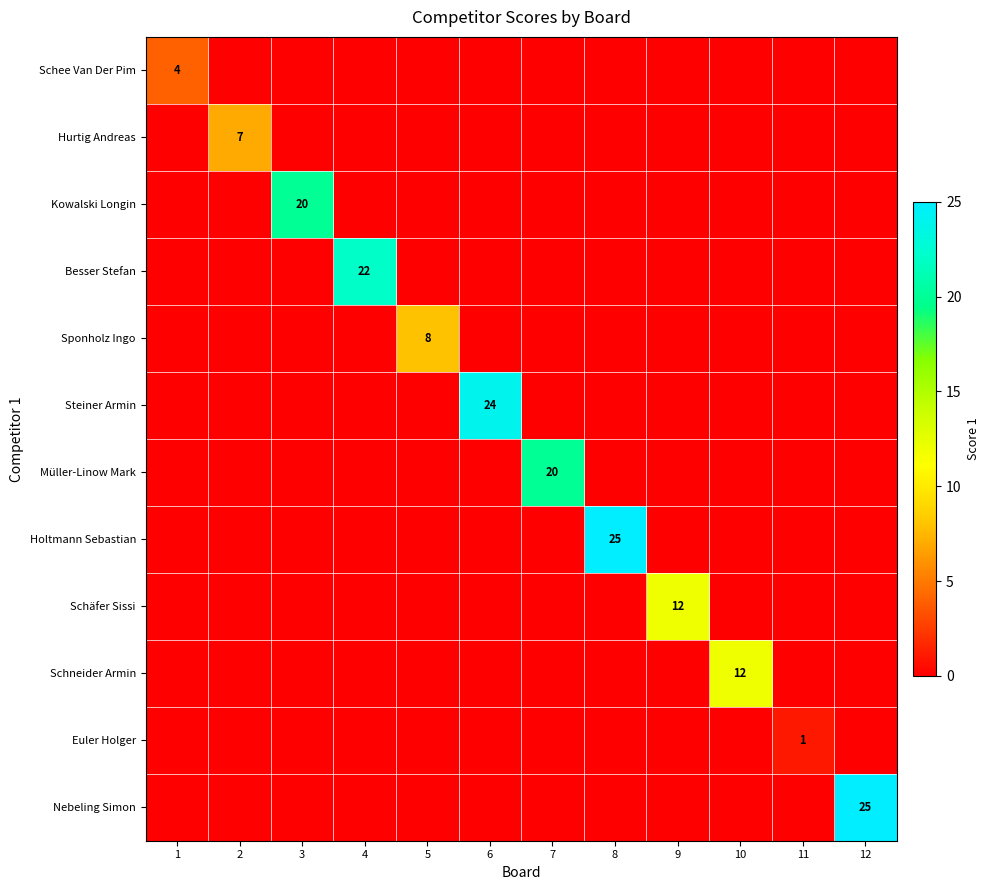

What is the sum of all Holtmann Sebastian values?

25